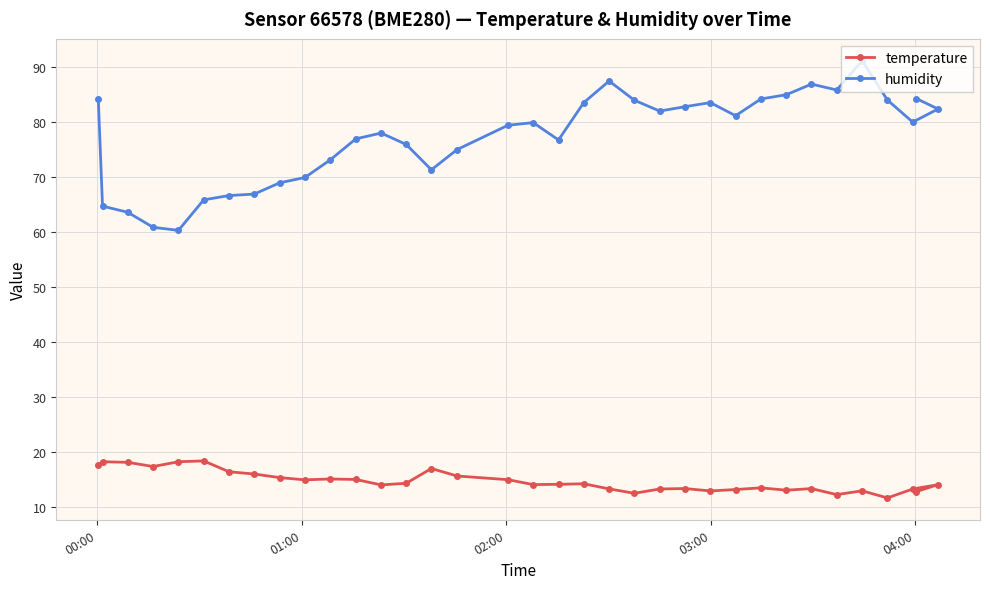

Rank the series by their average value, from lowest to highest.

temperature, humidity